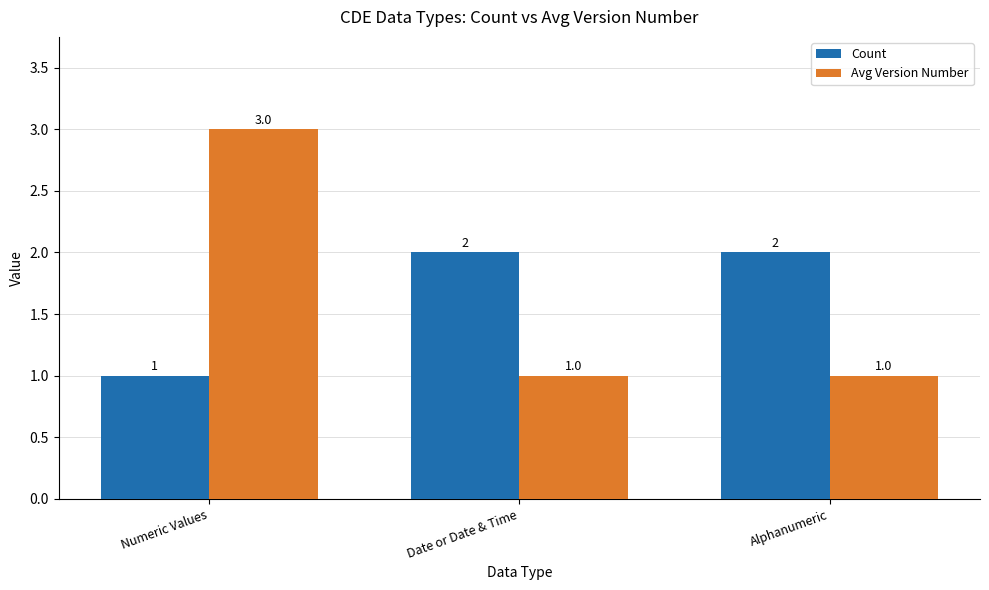

Is the value of Avg Version Number at Numeric Values greater than the value of Count at Numeric Values?

Yes